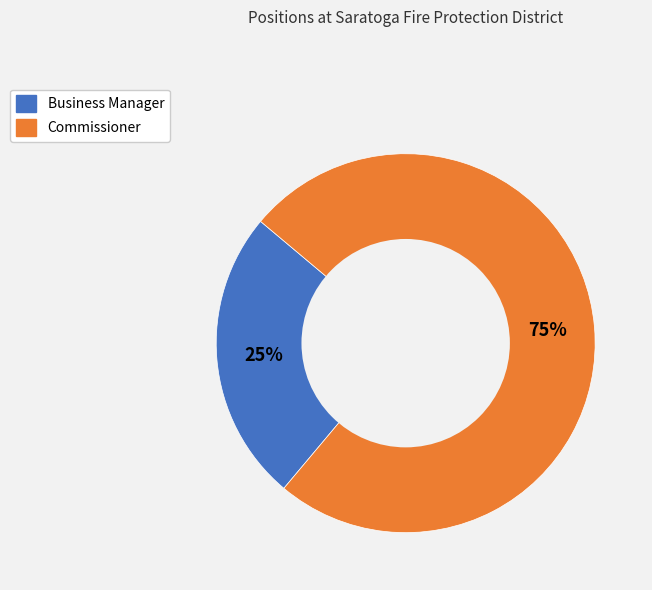

Does any single category account for the majority?

Yes